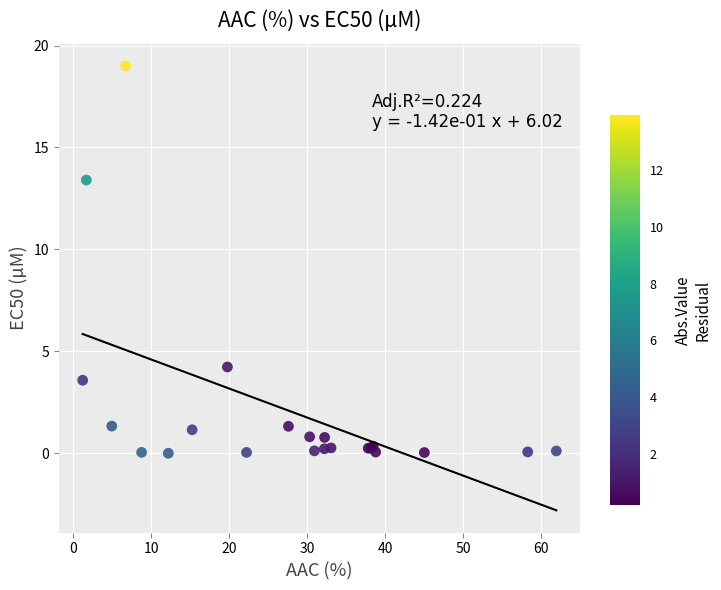

What Y value in the scatter plot is closest to 9?

13.4